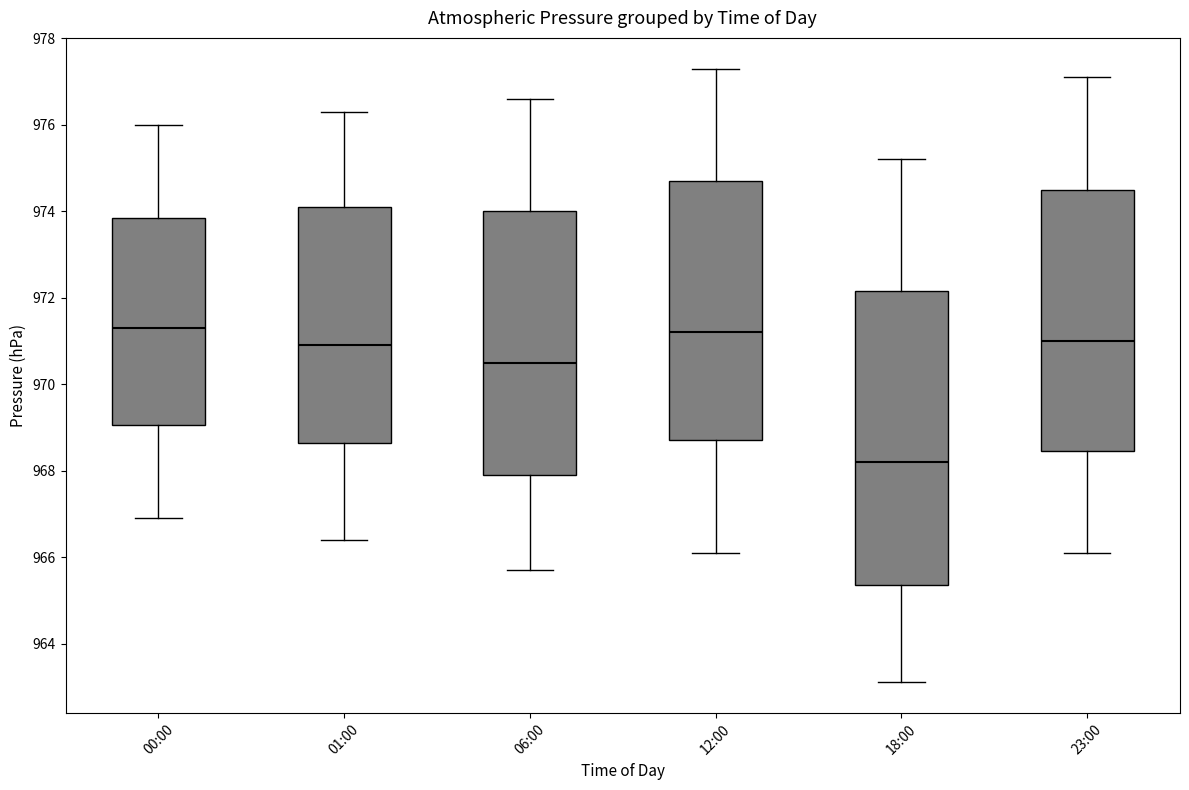

Reading left to right, read every box against the y-axis: the position of its median line, the range the box covers, and the ends of its whiskers. The values are not printed on the chart, so give them approximately, as read against the axis.

00:00: median 971.4, box 969.0 to 973.8, whiskers 967.0 to 976.0
01:00: median 971.0, box 968.6 to 974.2, whiskers 966.4 to 976.4
06:00: median 970.6, box 968.0 to 974.0, whiskers 965.8 to 976.6
12:00: median 971.2, box 968.8 to 974.8, whiskers 966.2 to 977.4
18:00: median 968.2, box 965.4 to 972.2, whiskers 963.2 to 975.2
23:00: median 971.0, box 968.4 to 974.6, whiskers 966.2 to 977.2